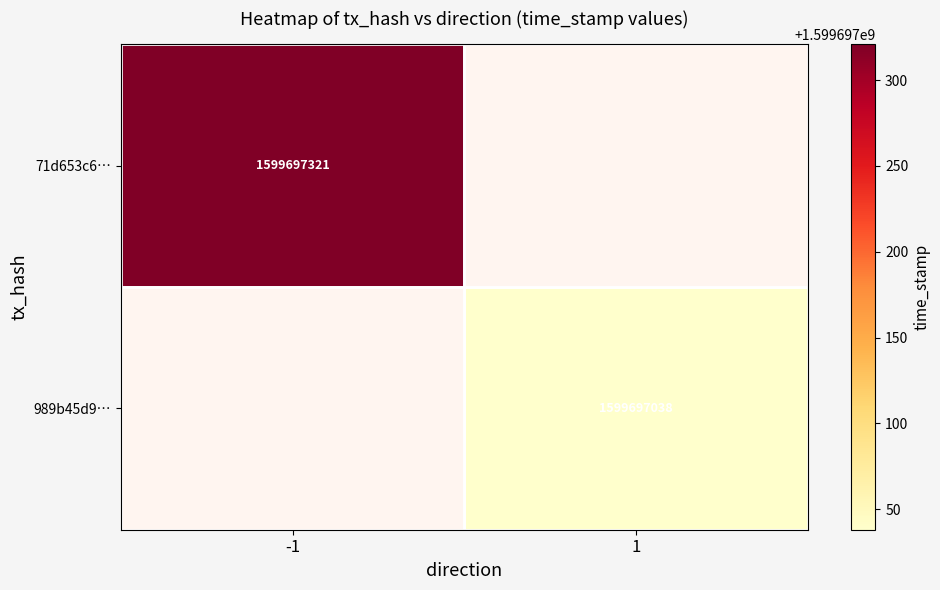

What is the average value of the 989b45d95f8f46d1f3894ea24c0f46ded895eac series?

799848519